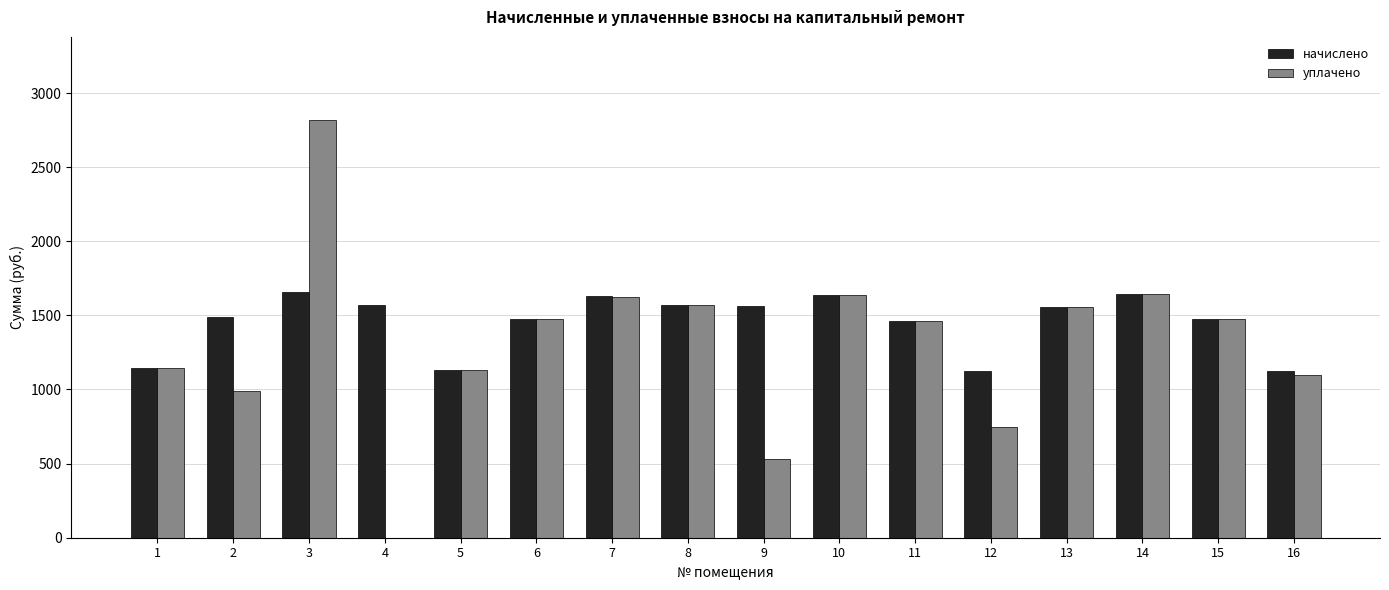

How many groups of bars are there?

16